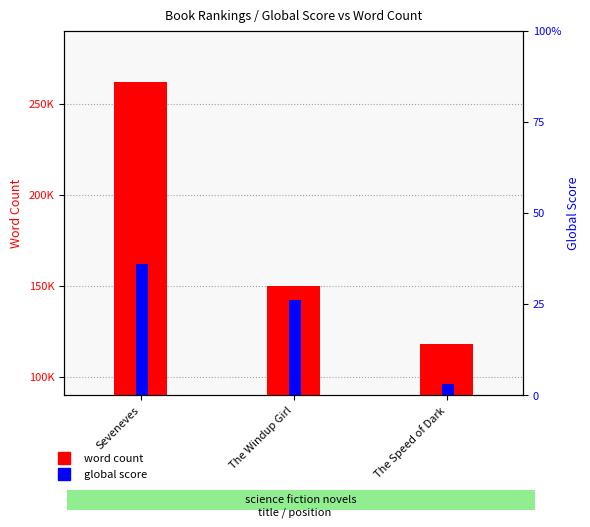

What is the minimum value shown in the chart?

3